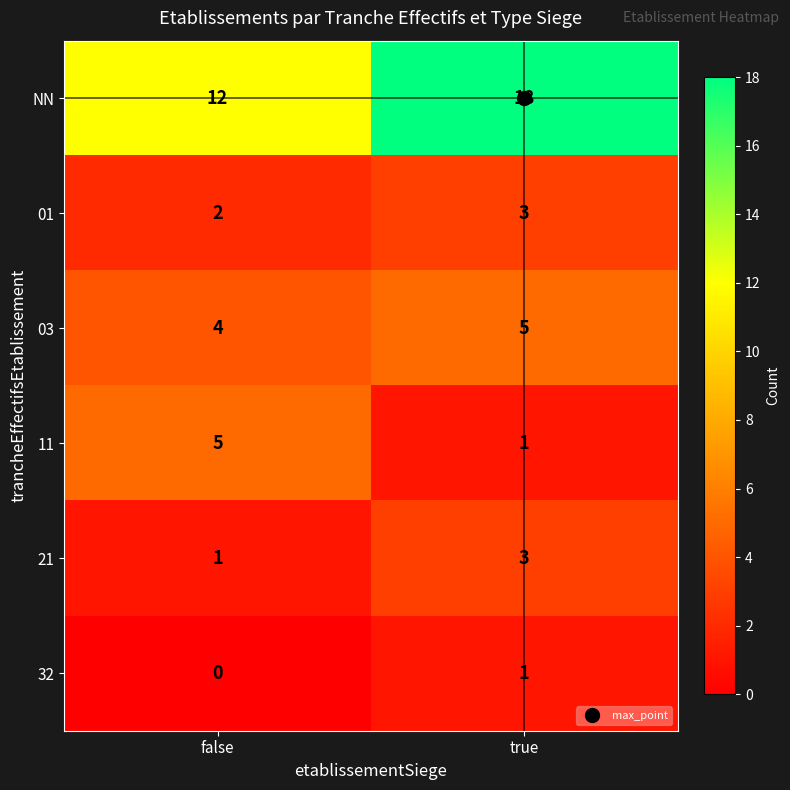

True or false: 11 has a value of 1 at true.

True